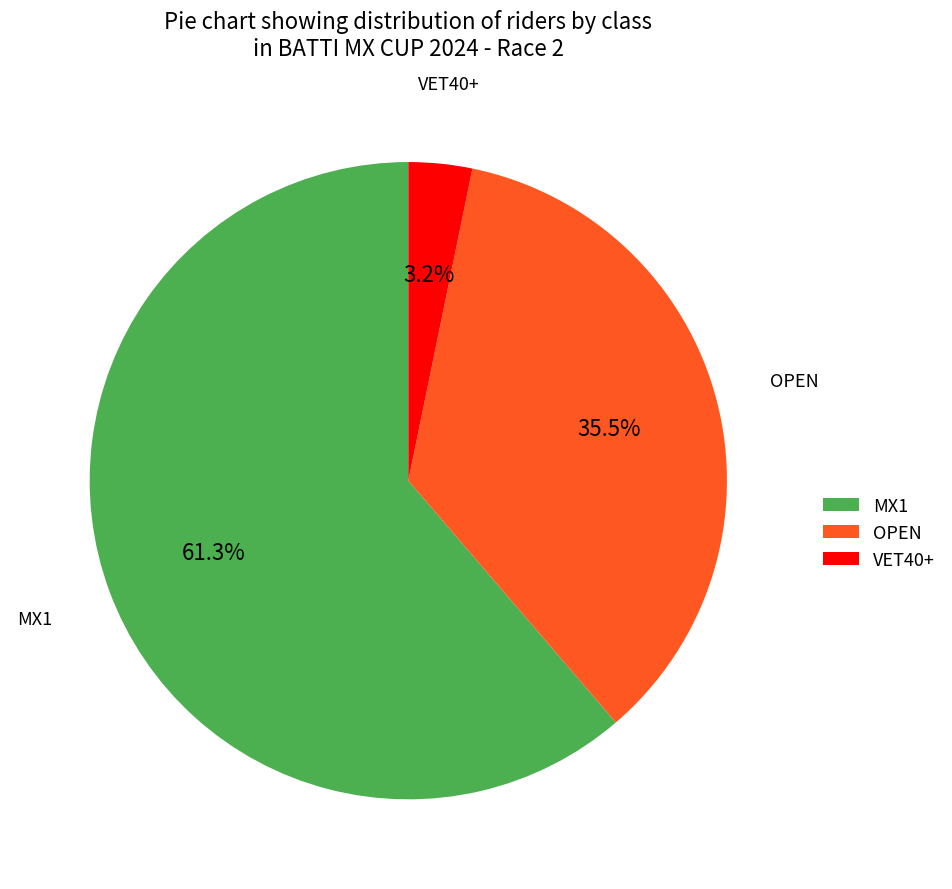

Rank the categories by value from lowest to highest.

VET40+, OPEN, MX1